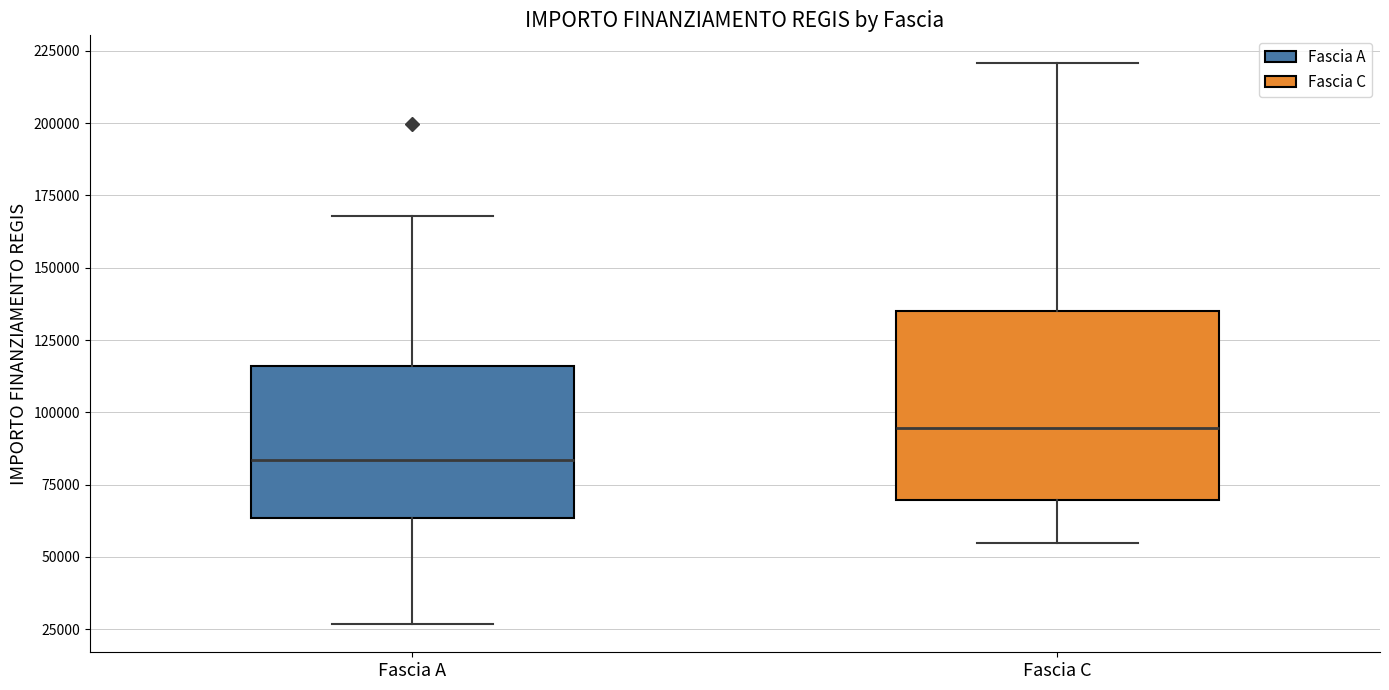

Comparing the boxes themselves (not the whiskers), which one is the tallest?

Fascia C